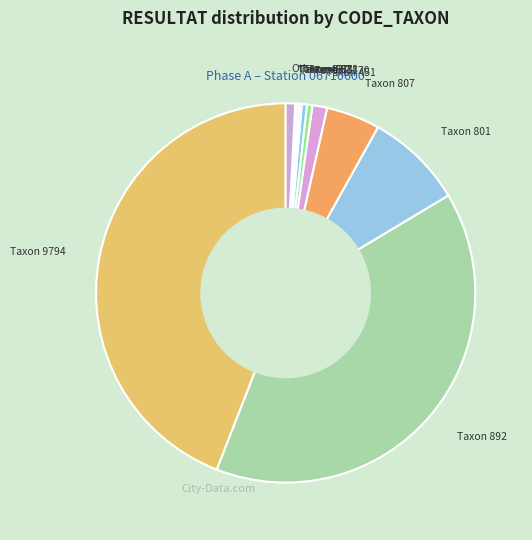

What is the smallest slice in the pie chart?

619